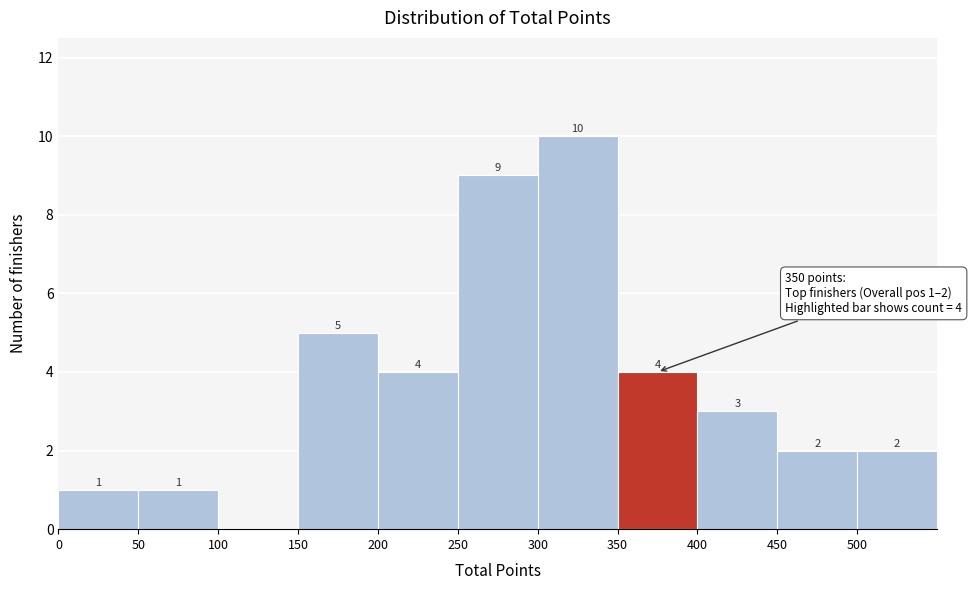

Which range on the x-axis has the tallest bar?

300 to 350